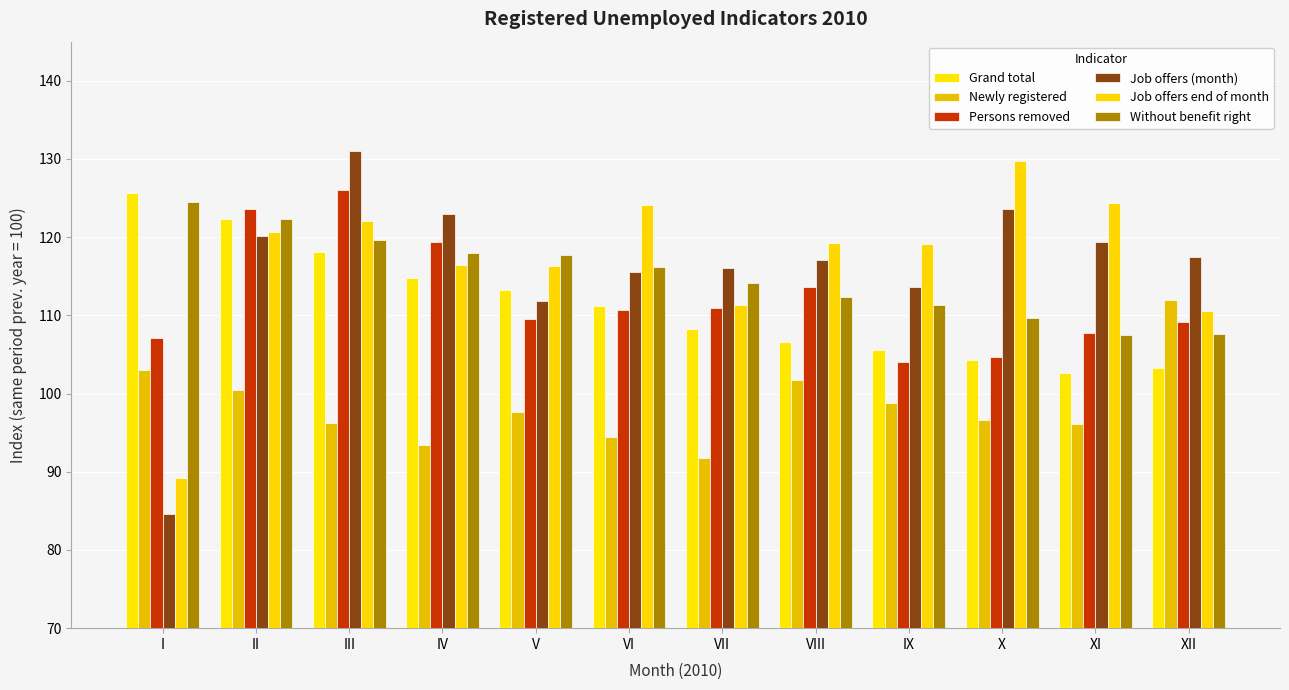

What value does the Newly registered series have at XI?

96.1